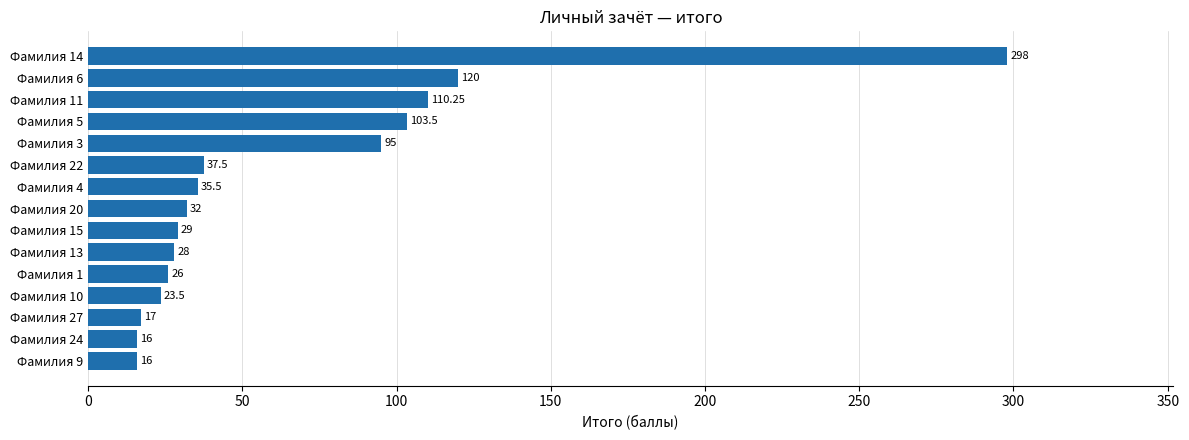

What is the difference between the second highest and second lowest values?

104.0